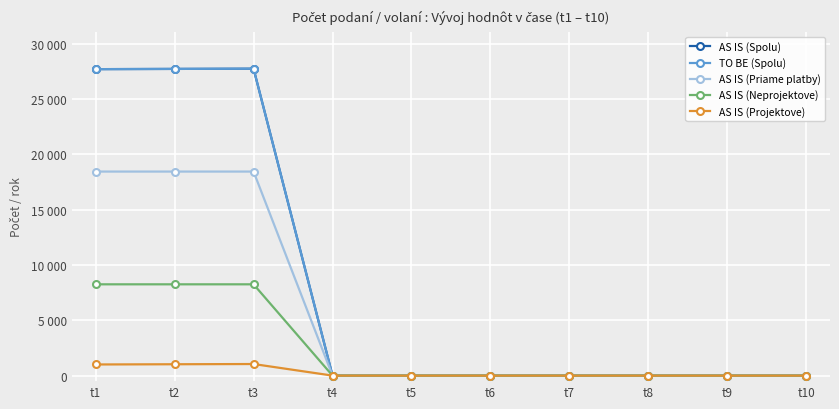

True or false: AS IS (Priame platby) has a value of 0.0 at t4.

True